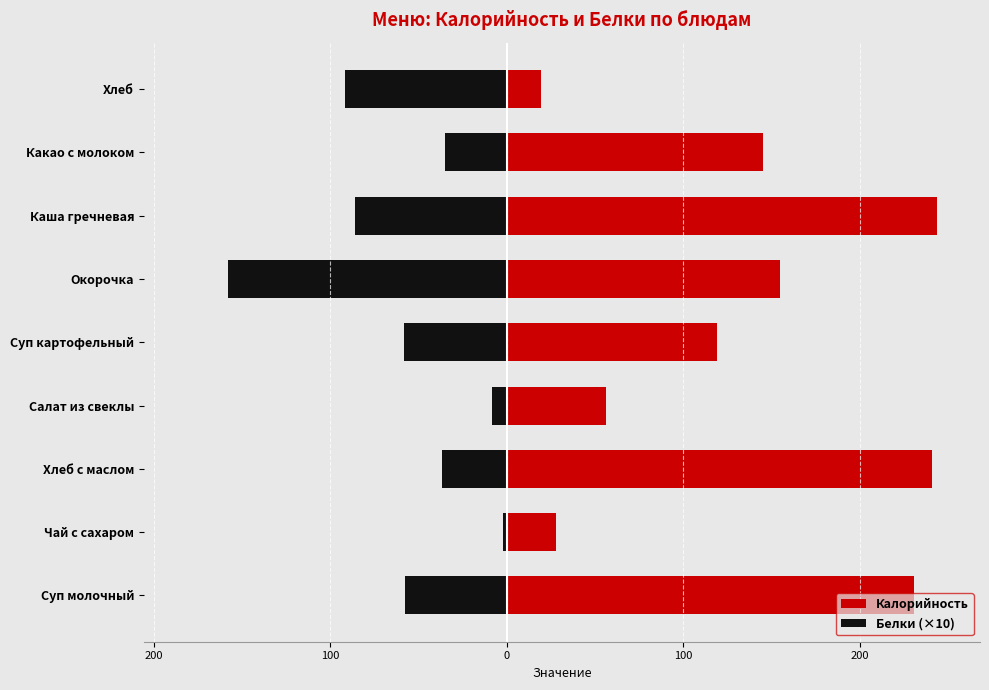

Is the value of Калорийность at Суп картофельный greater than the value of Белки (×10) at Хлеб с маслом?

Yes